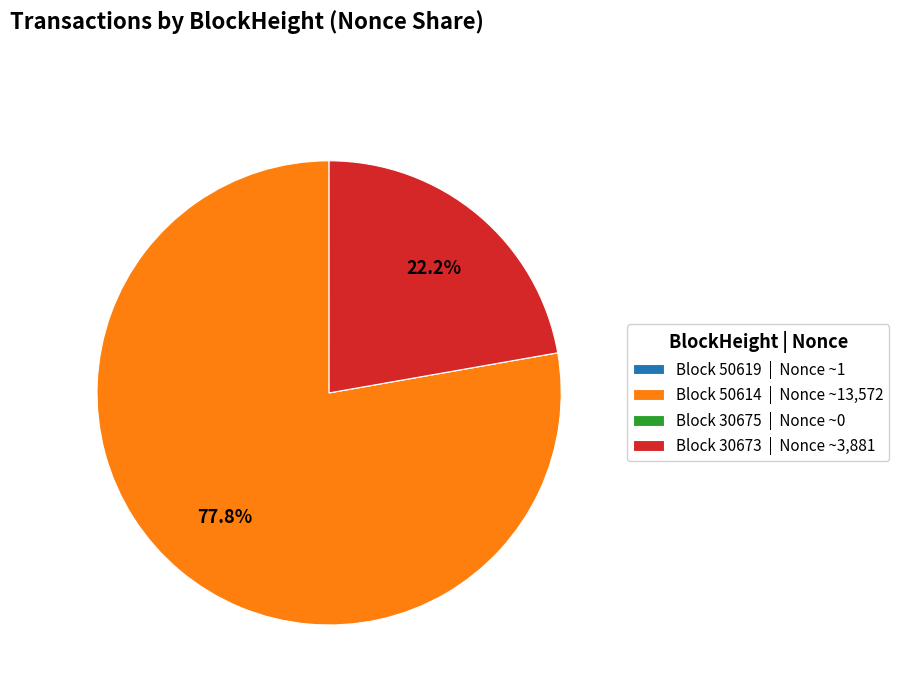

Between Block 30673 | Nonce ~3,881 and Block 50614 | Nonce ~13,572, which is larger?

Block 50614 | Nonce ~13,572